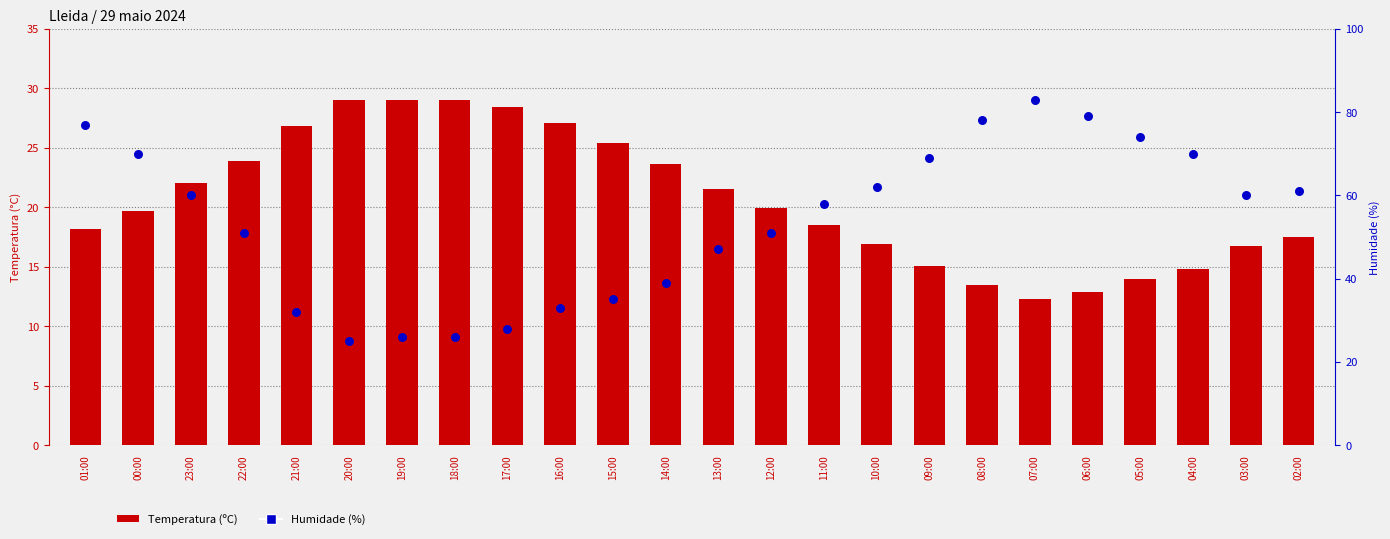

Which series has the largest total across all categories?

Humidade (%)